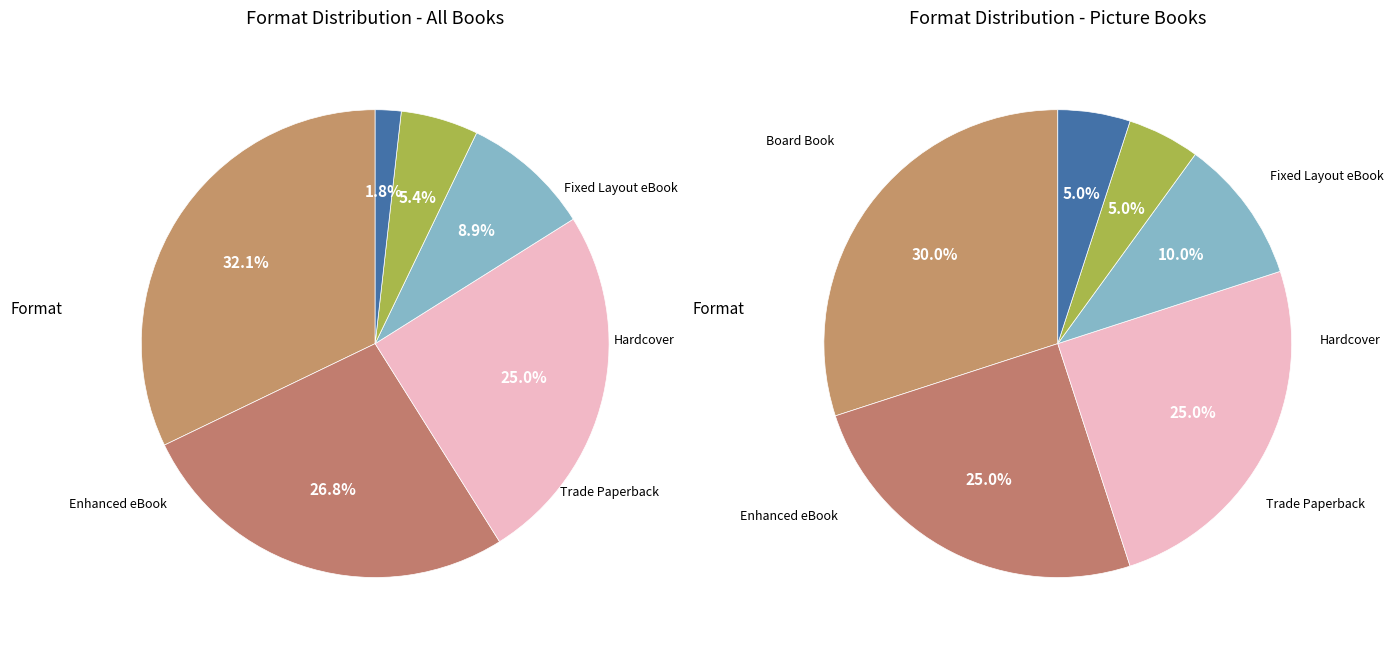

Between Board Book and Trade Paperback, which is larger?

Board Book